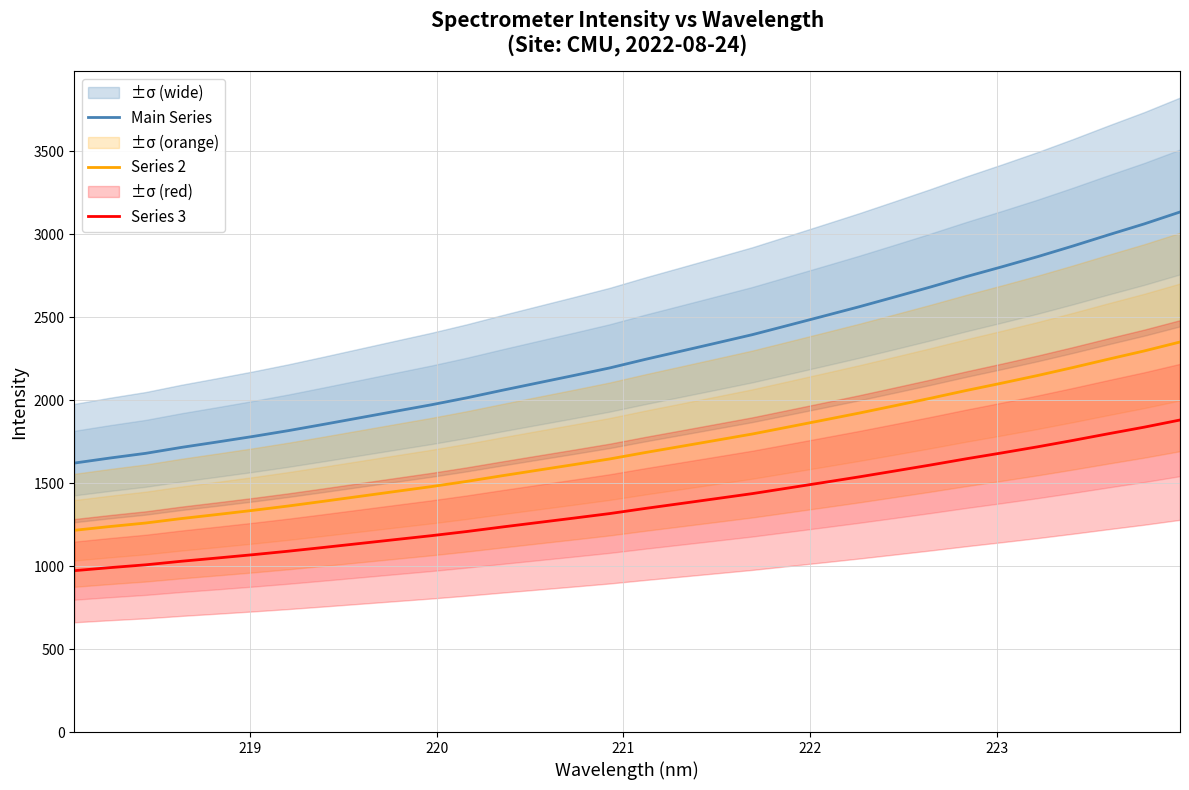

True or false: Series 3 and Main Series cross at least once.

False